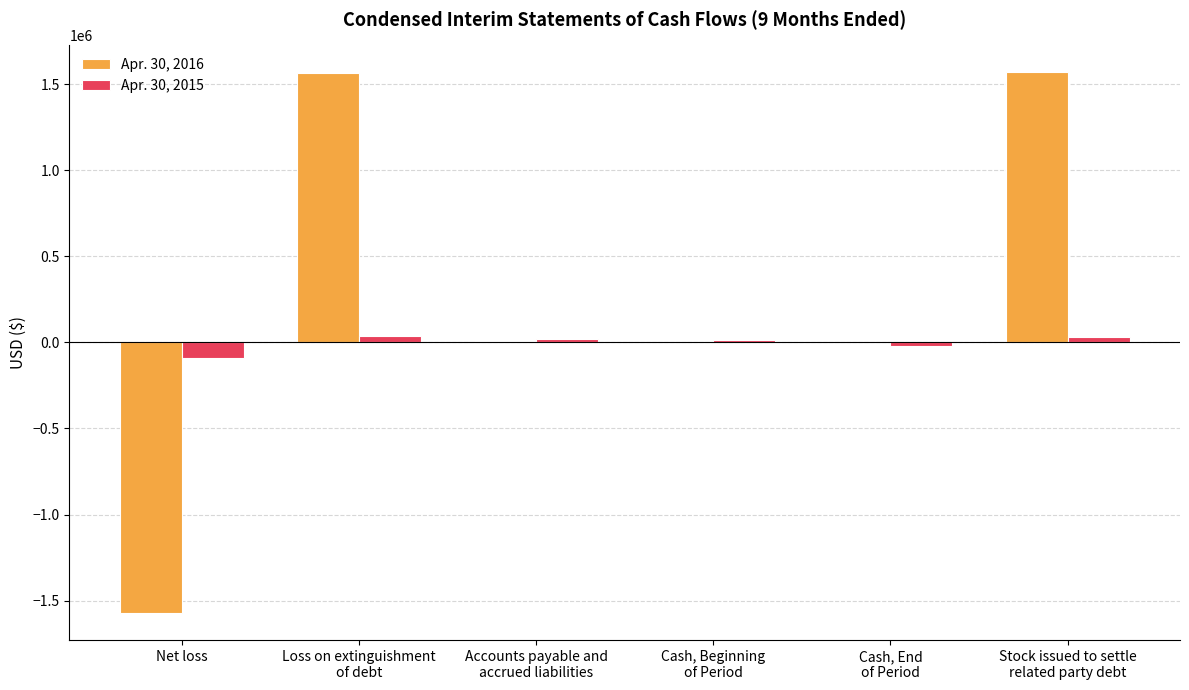

What is the maximum value shown in the chart?

1568000